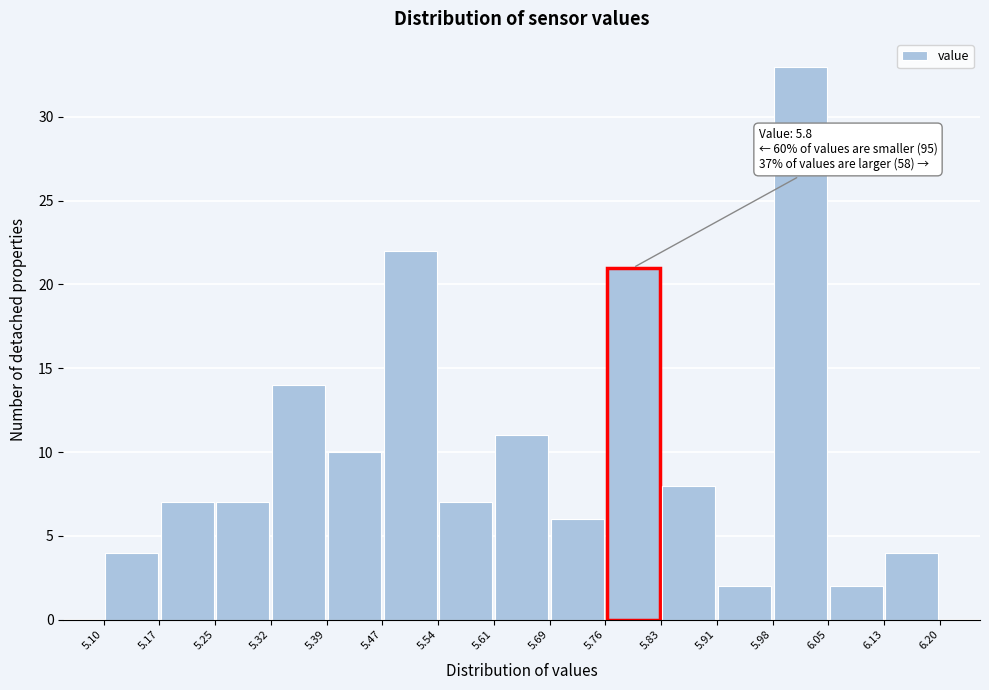

Over which range of the x-axis is the bar tallest?

5.98 to 6.05